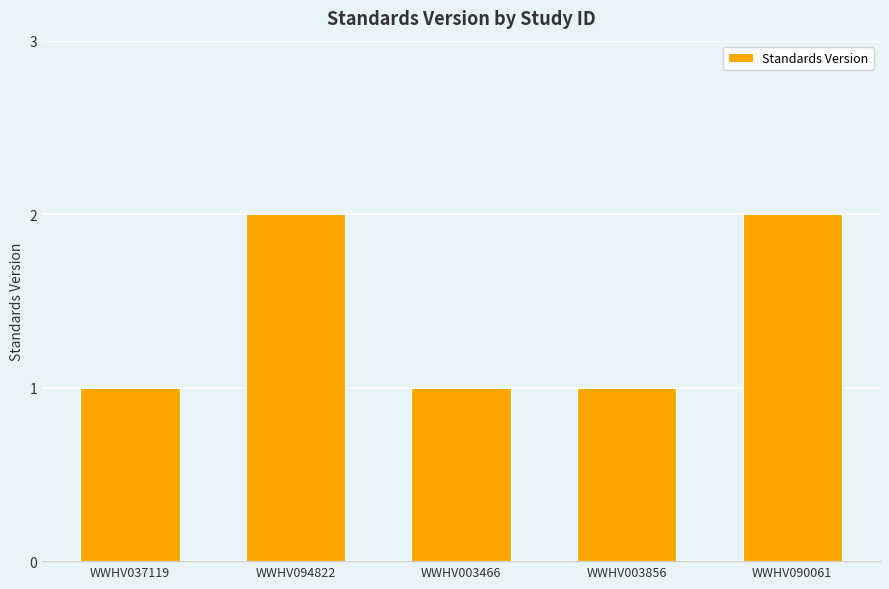

What is the change in value from WWHV037119 to WWHV094822?

+1